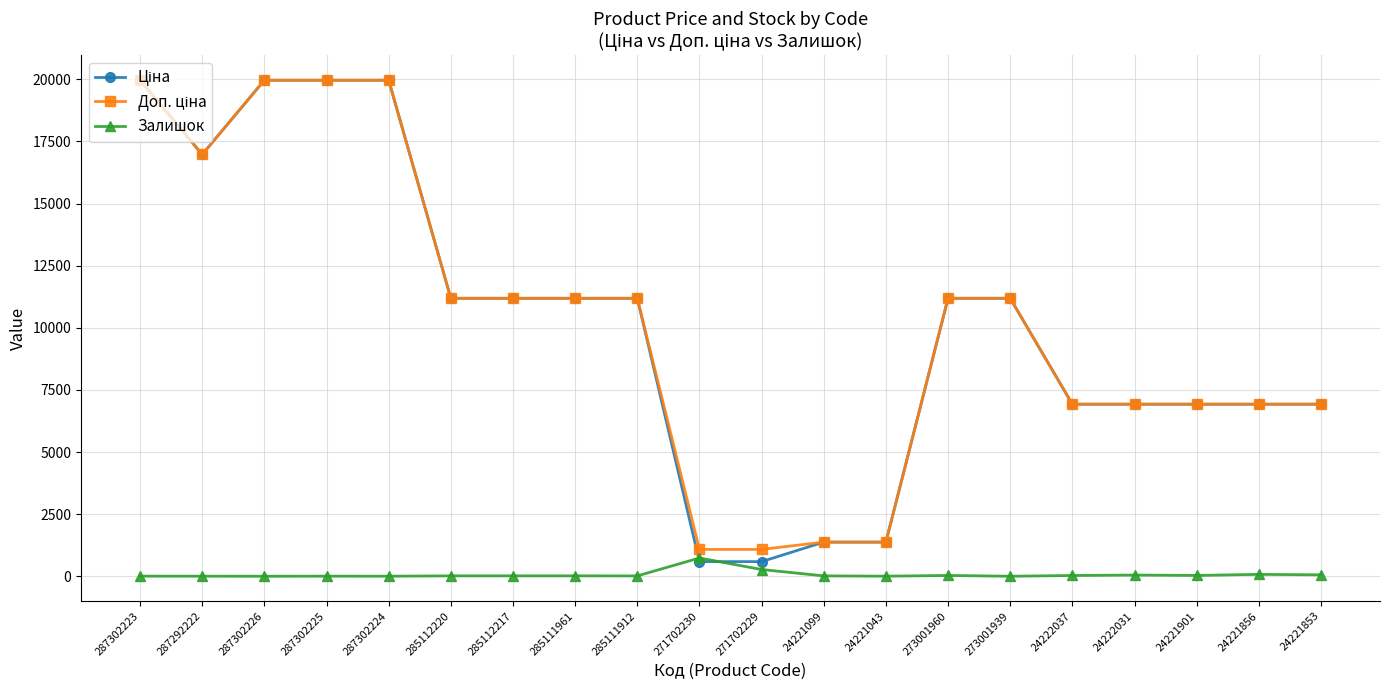

Is this an area chart (filled region under the line)?

No